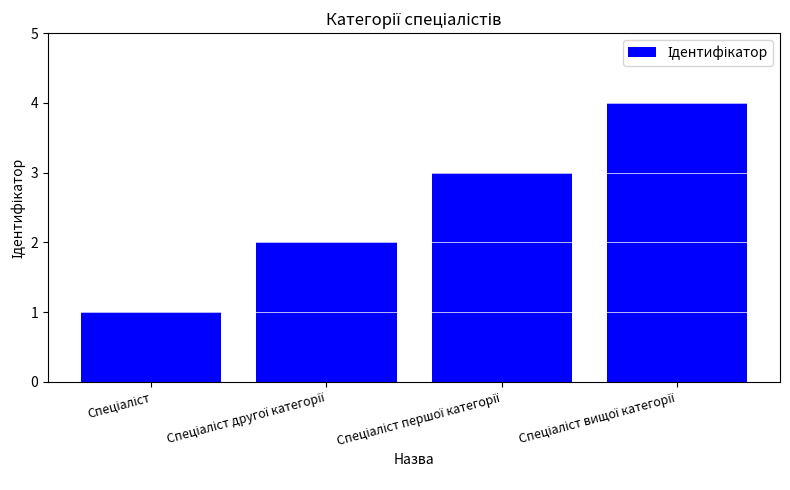

What is the maximum value shown in the chart?

4